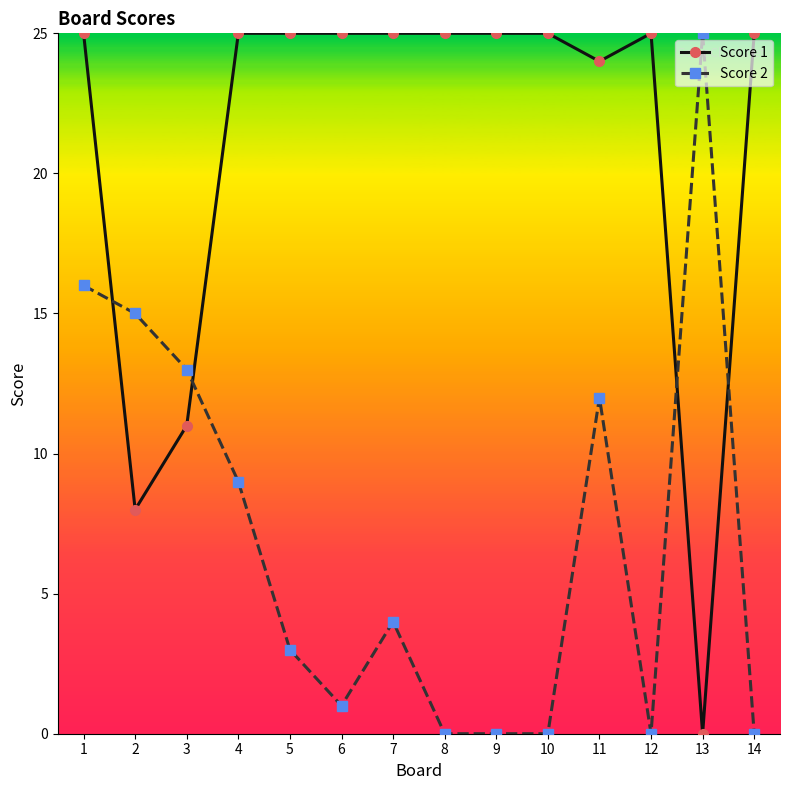

Which series has the largest total across all categories?

Score 1